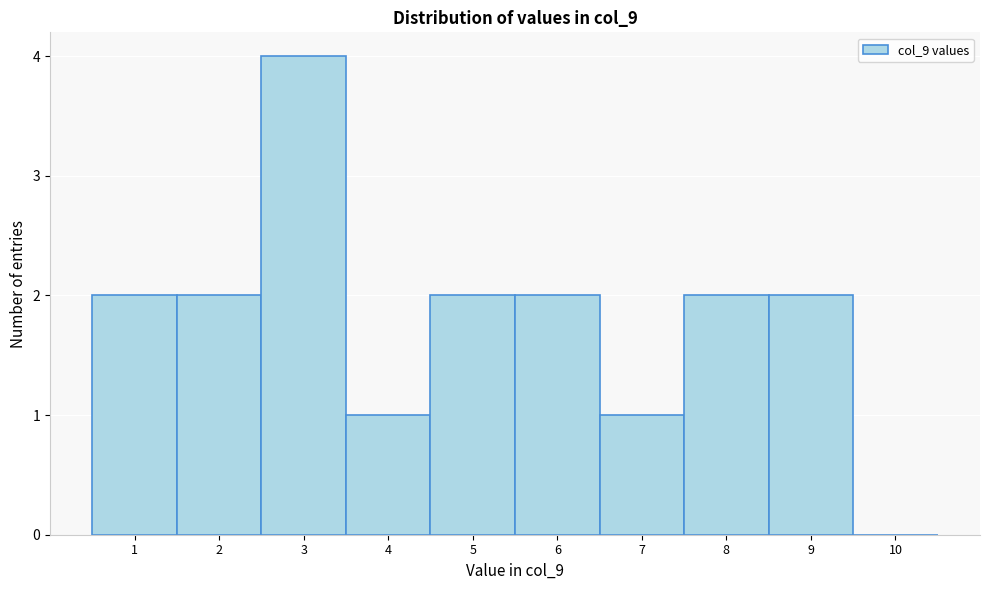

How tall is the bar that spans 7.5 to 8.5 on the x-axis? The values are not printed on the chart, so give them approximately, as read against the axis.

2